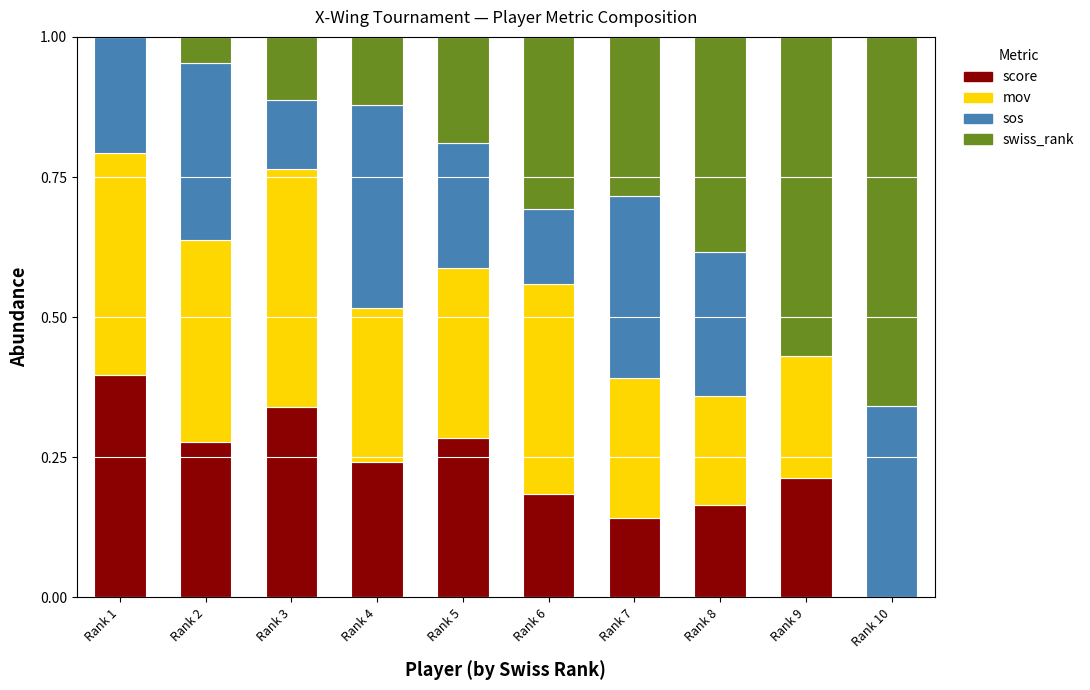

What is the total value across all series at Rank 3?

1.0